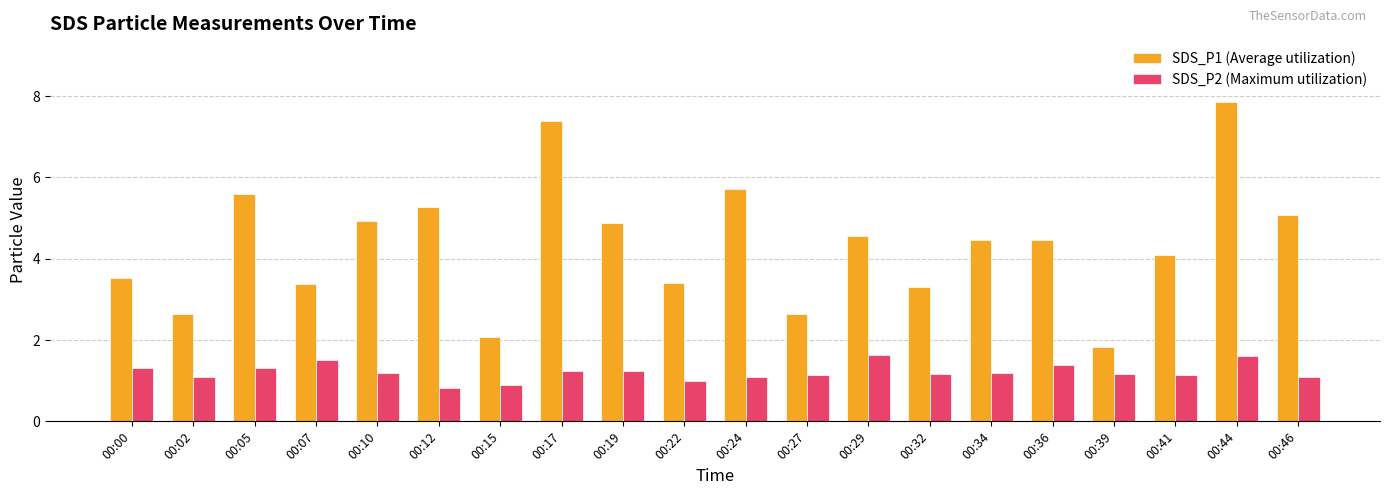

What is the average value of the SDS_P1 (Average utilization) series?

4.4